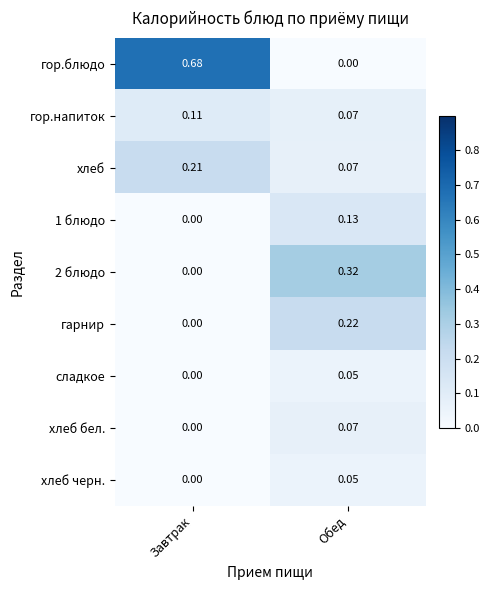

At which label does 2 блюдо reach its minimum?

Завтрак